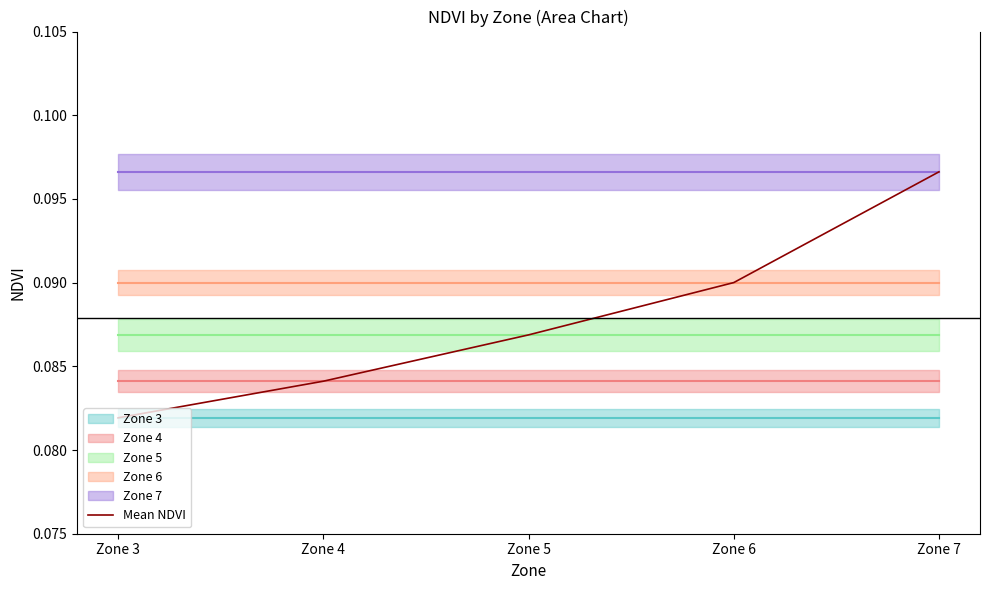

Is it true that the value at Zone 3 is 0.1?

False